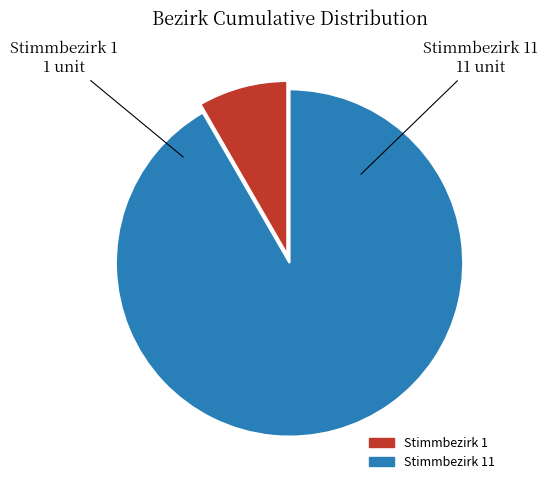

Does any single category account for the majority?

Yes